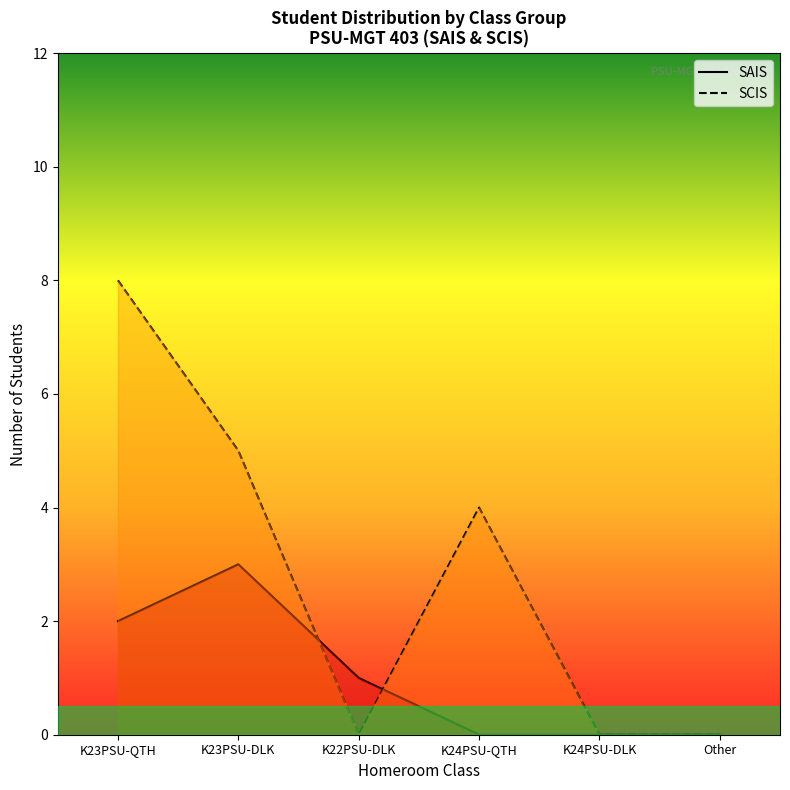

What is the difference between the SAIS values at K24PSU-DLK and K23PSU-QTH?

2